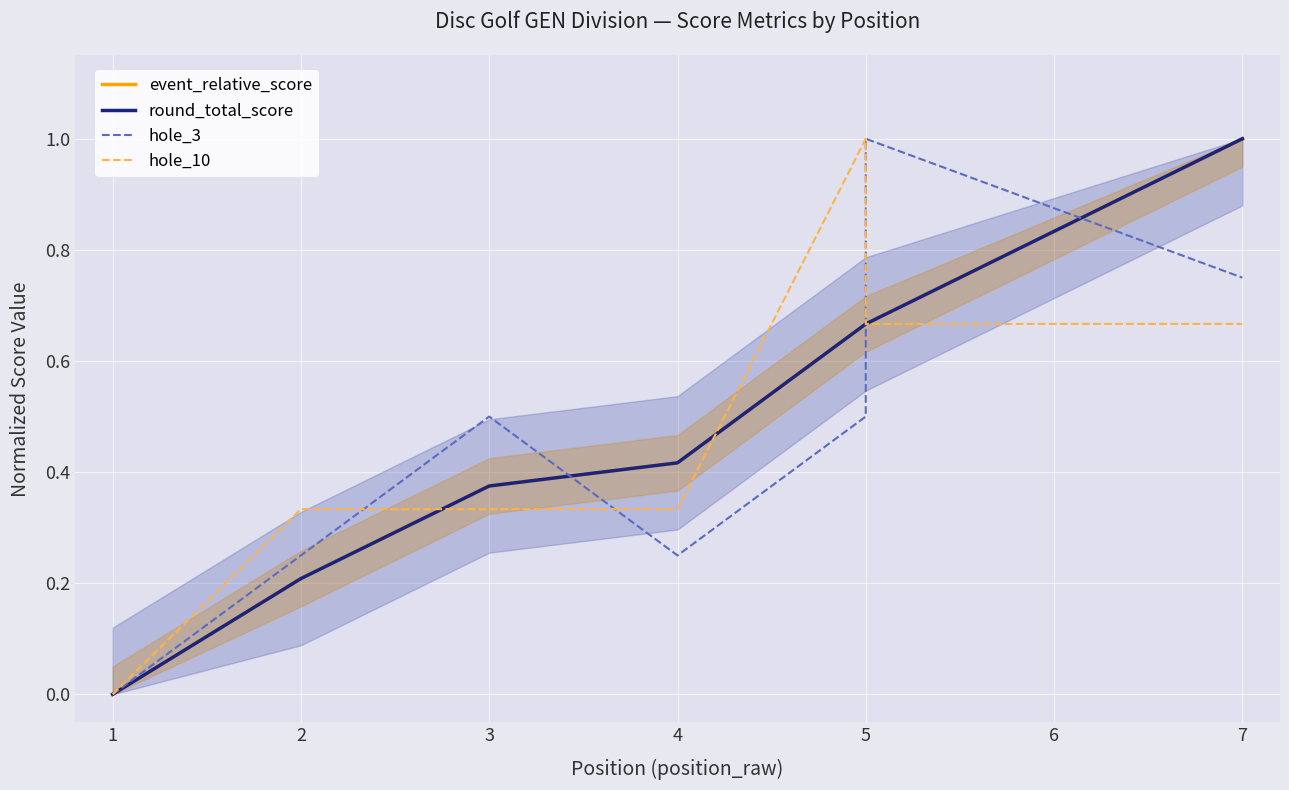

How many values in round_total_score are above zero?

6